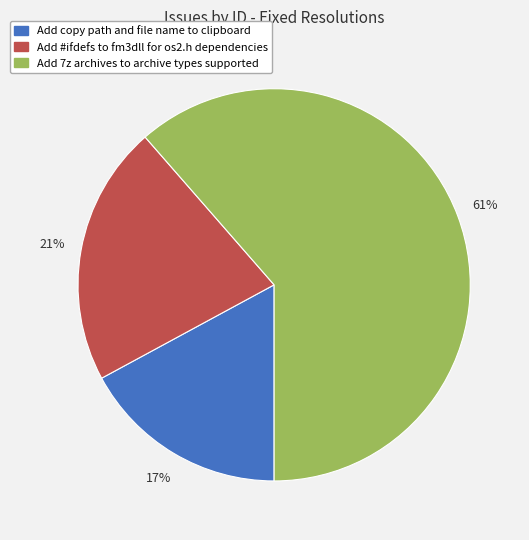

Do Add #ifdefs to fm3dll for os2.h dependencies and Add 7z archives to archive types supported together represent more than half of the pie?

Yes